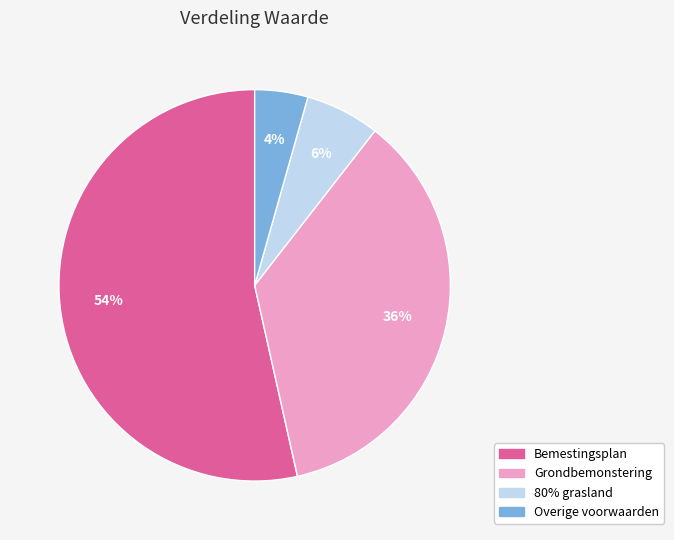

The Bemestingsplan slice represents 54% of the pie. True or false?

True